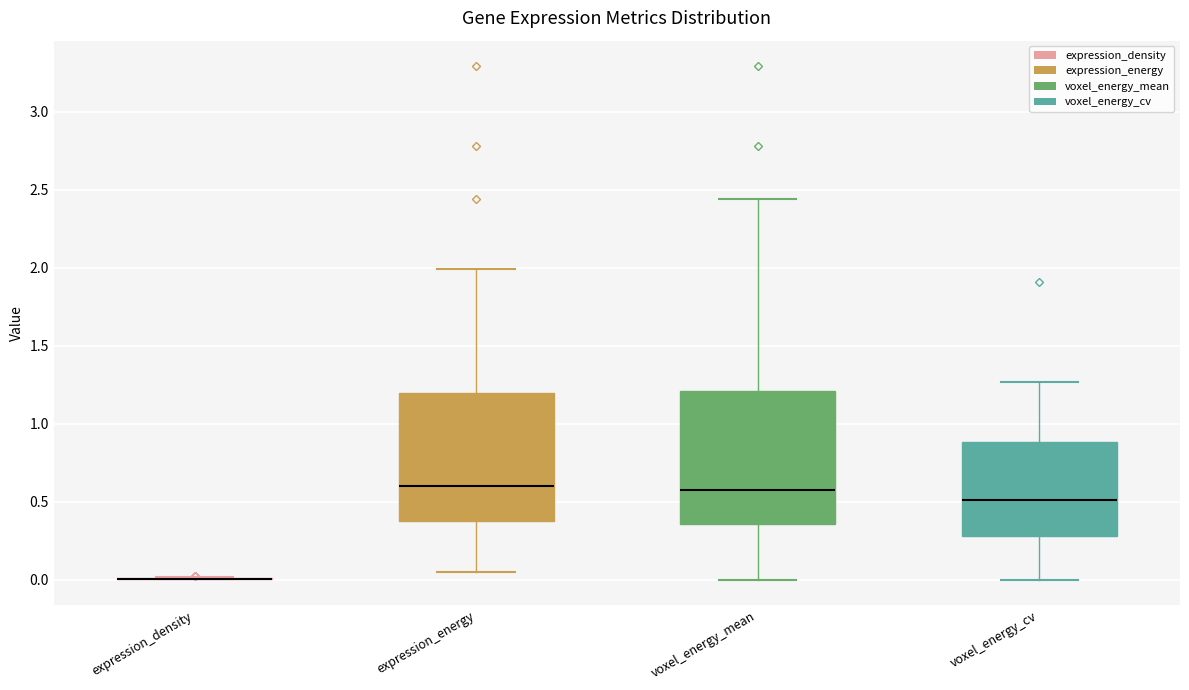

Reading left to right, transcribe this box plot: for each box, give where its median line is, the range the box spans, and where its two whiskers end, as read against the y-axis. The values are not printed on the chart, so give them approximately, as read against the axis.

expression_density: box collapsed to a line at 0.00, whiskers 0.00 to 0.00
expression_energy: median 0.60, box 0.40 to 1.20, whiskers 0.05 to 2.00
voxel_energy_mean: median 0.60, box 0.35 to 1.20, whiskers 0.00 to 2.45
voxel_energy_cv: median 0.50, box 0.30 to 0.90, whiskers 0.00 to 1.25